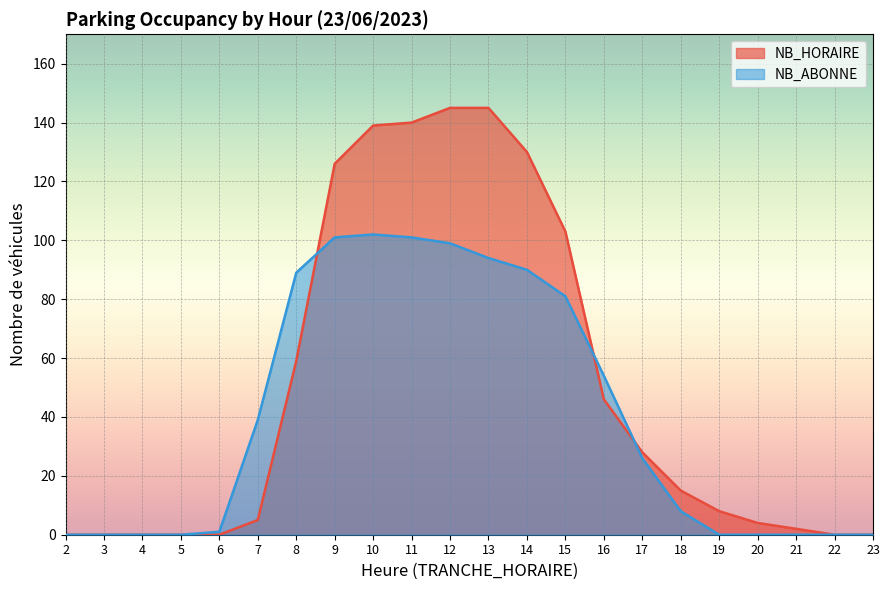

Which series ends up on top after the final intersection of NB_ABONNE and NB_HORAIRE?

NB_HORAIRE